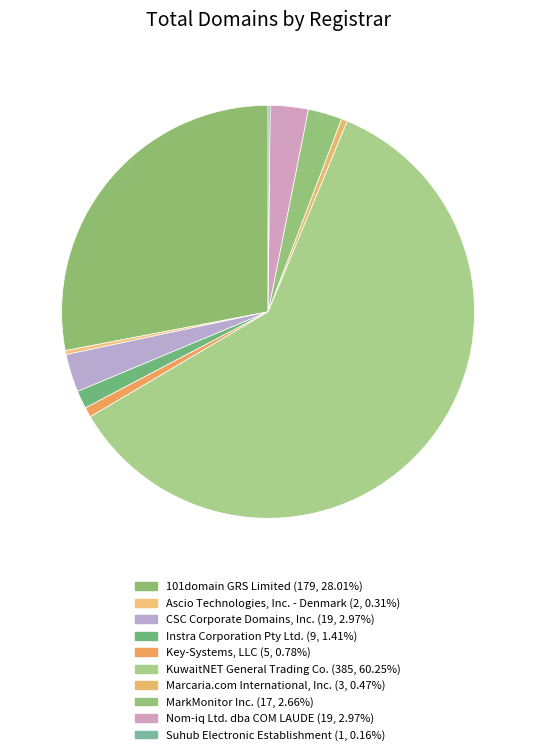

Which slice represents more than half of the pie?

KuwaitNET General Trading Co.